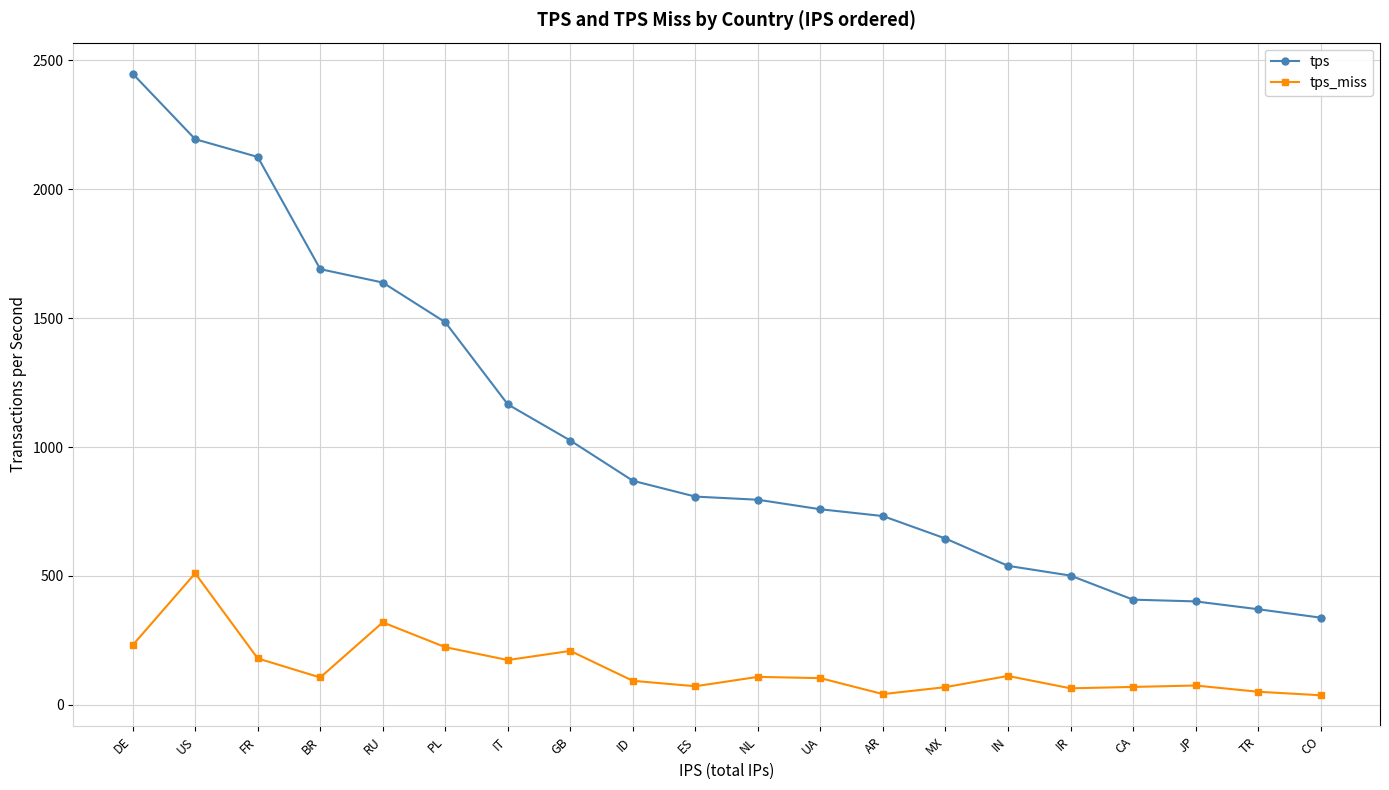

How many lines are shown in the chart?

2